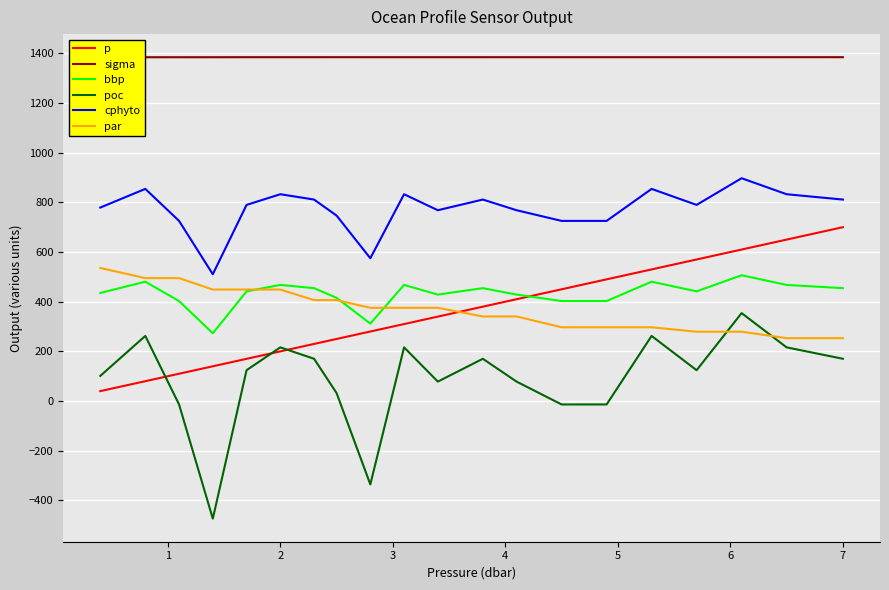

What is the maximum value for sigma?

1384.4